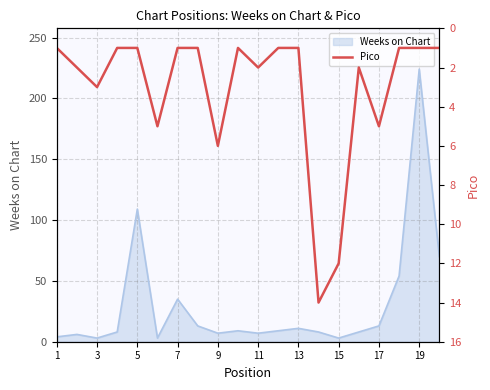

True or false: Weeks on Chart has a value of 372 at 19.

False